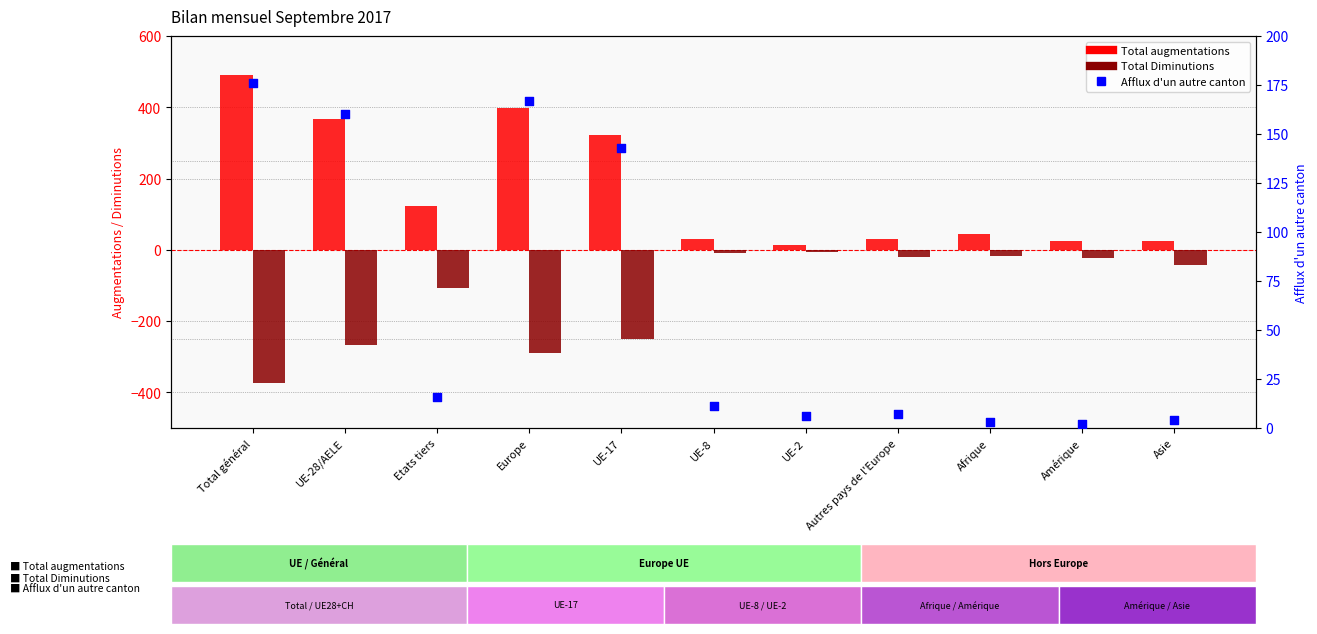

Is the value of Afflux d'un autre canton at Amérique greater than the value of Total augmentations at UE-2?

No